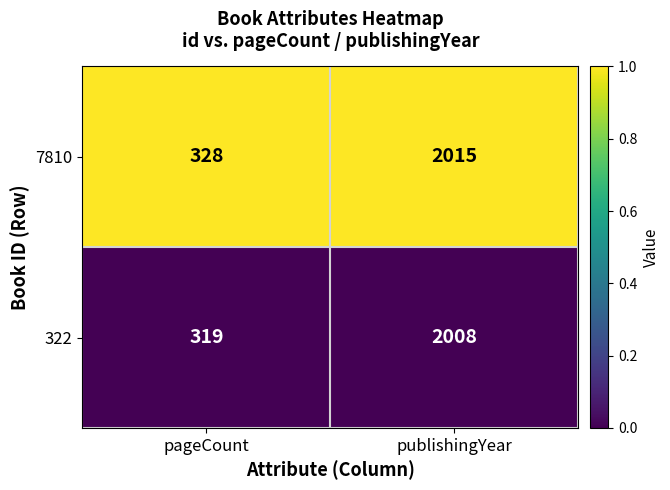

Rank the series by their maximum value, from lowest to highest.

322, 7810